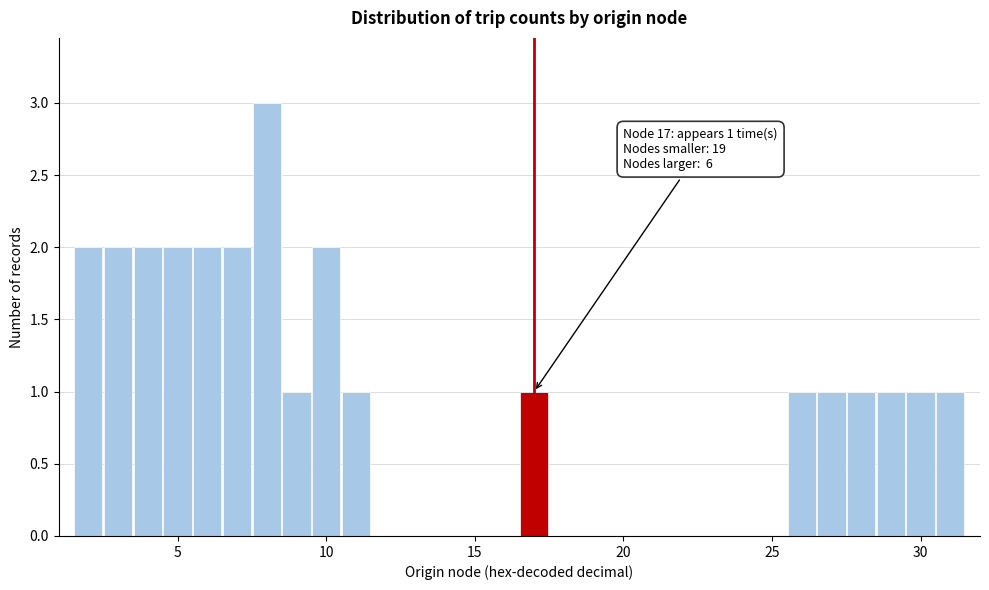

Around what value on the x-axis is the tallest bar? Give the approximate position of its centre, as read against the axis.

8.0